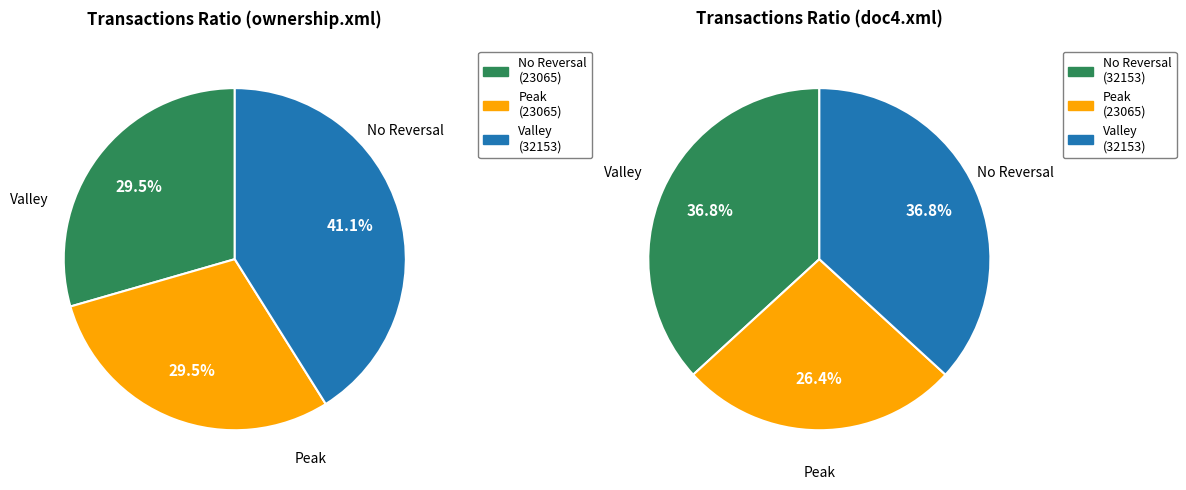

Which series has the widest spread of values?

No Reversal